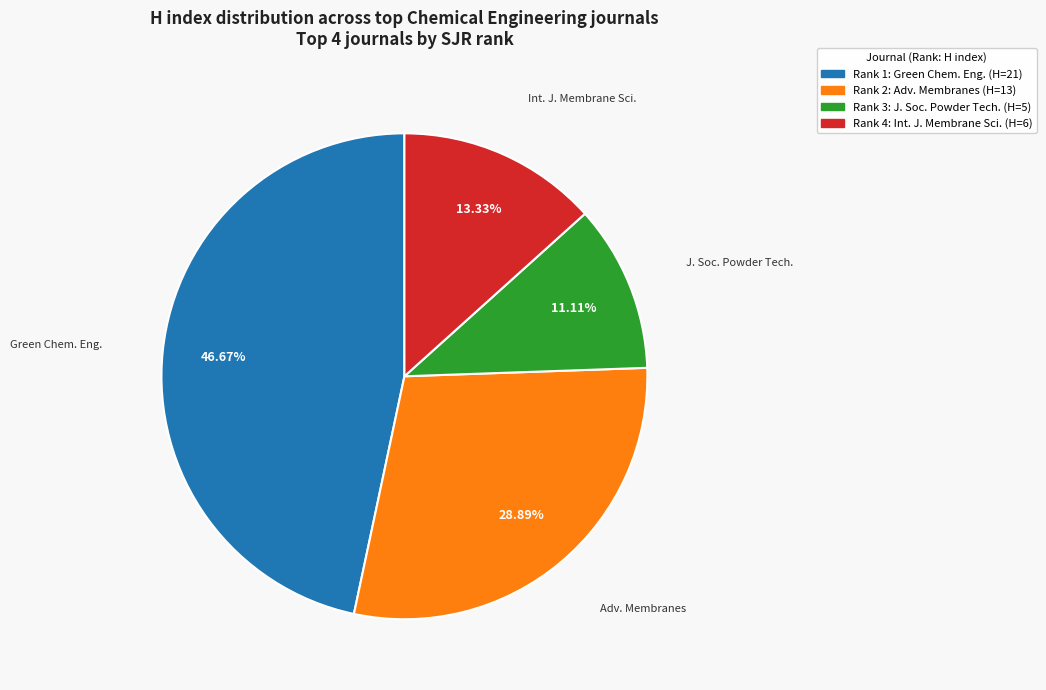

Does any single category account for the majority?

No